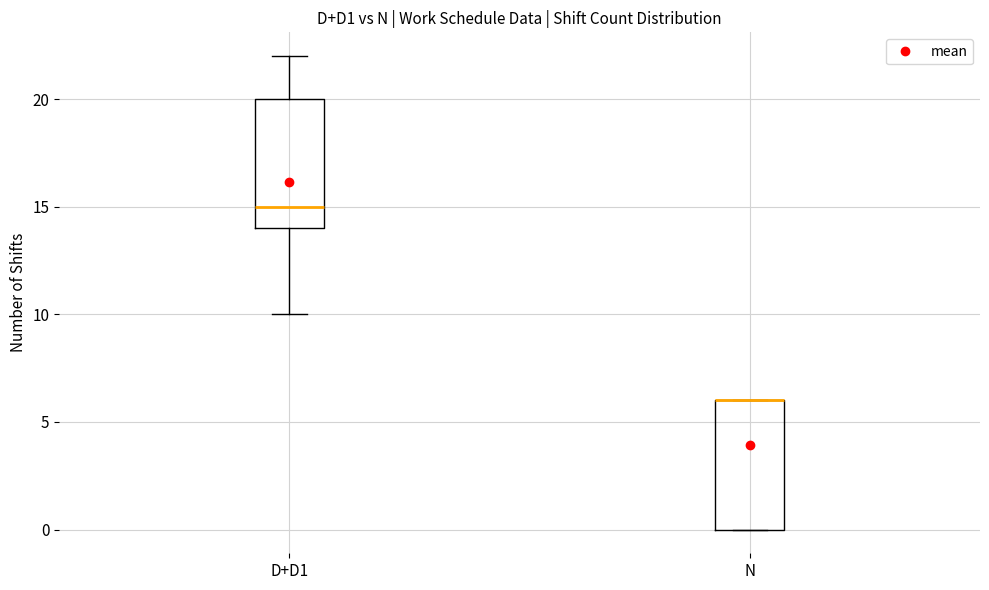

Reading left to right, read every box against the y-axis: the position of its median line, the range the box covers, and the ends of its whiskers. The values are not printed on the chart, so give them approximately, as read against the axis.

D+D1: median 15, box 14 to 20, whiskers 10 to 22
N: median 6 (drawn on the box's upper edge), box 0 to 6, whiskers 0 to 6